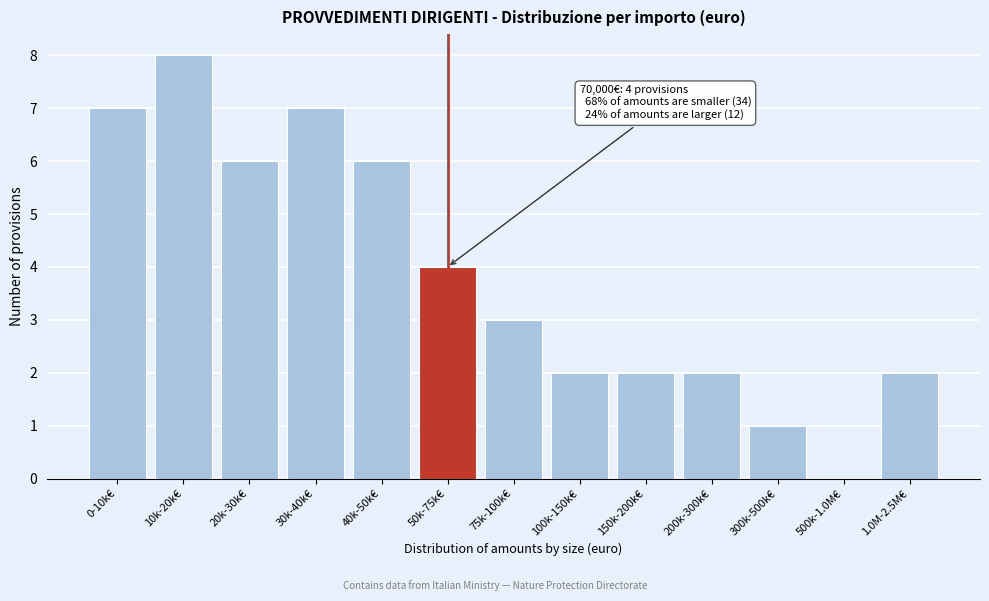

Reading left to right, what are all the values shown in this chart?

0-10k€=7	10k-20k€=8	20k-30k€=6	30k-40k€=7	40k-50k€=6	50k-75k€=4	75k-100k€=3	100k-150k€=2	150k-200k€=2	200k-300k€=2	300k-500k€=1	500k-1.0M€=0	1.0M-2.5M€=2